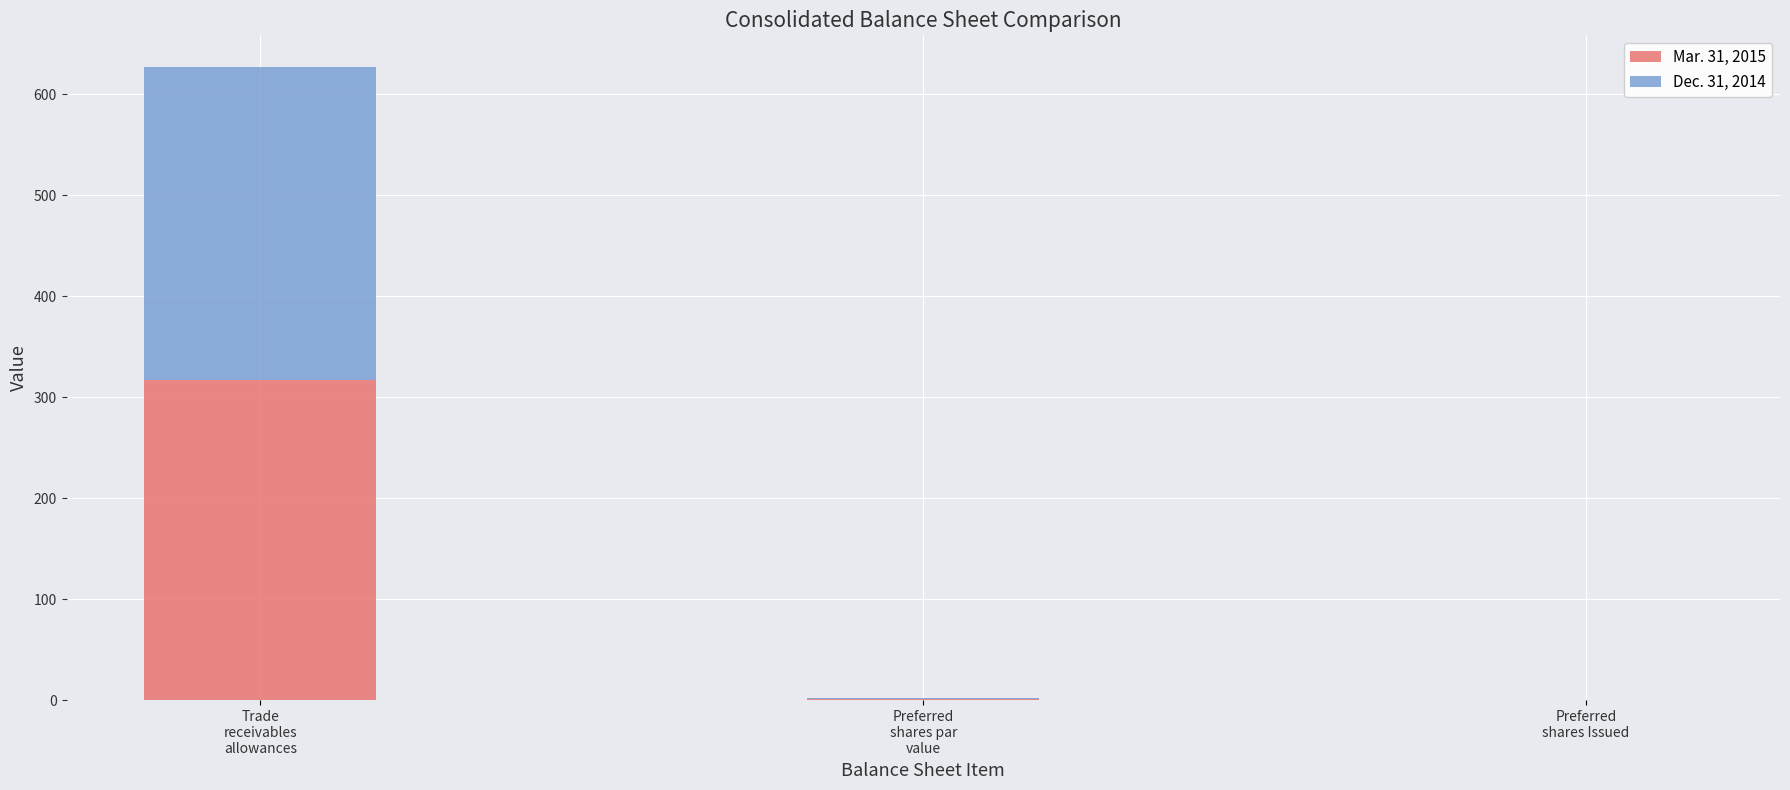

What is the highest value of the Mar. 31, 2015 series?

317